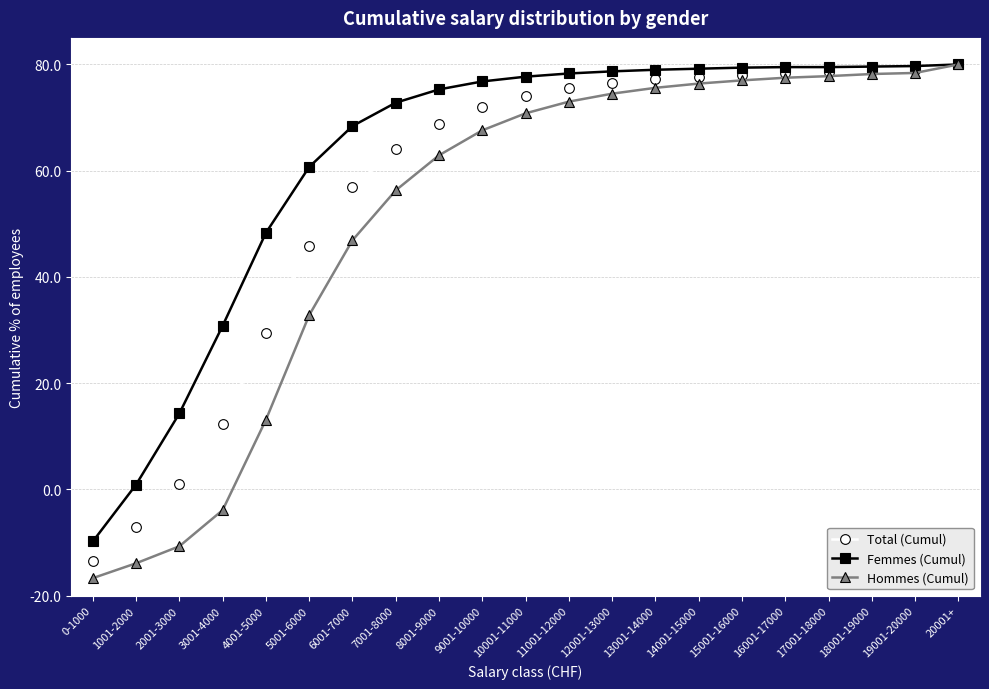

Which series changed the most between 1001-2000 and 19001-20000?

Hommes (Cumul)